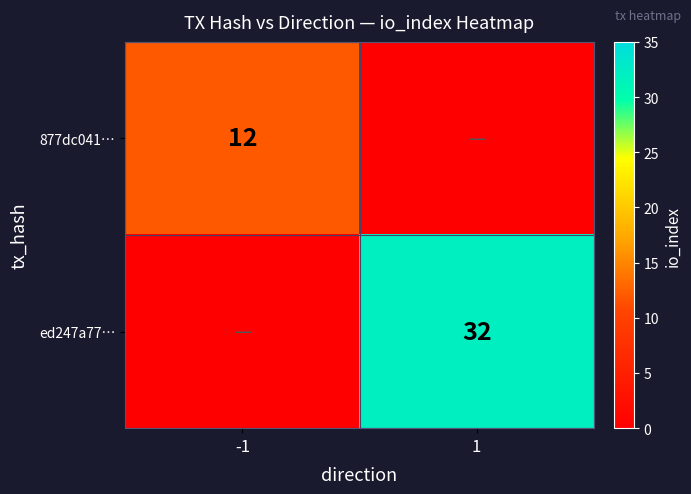

Count the number of categories in the chart.

2